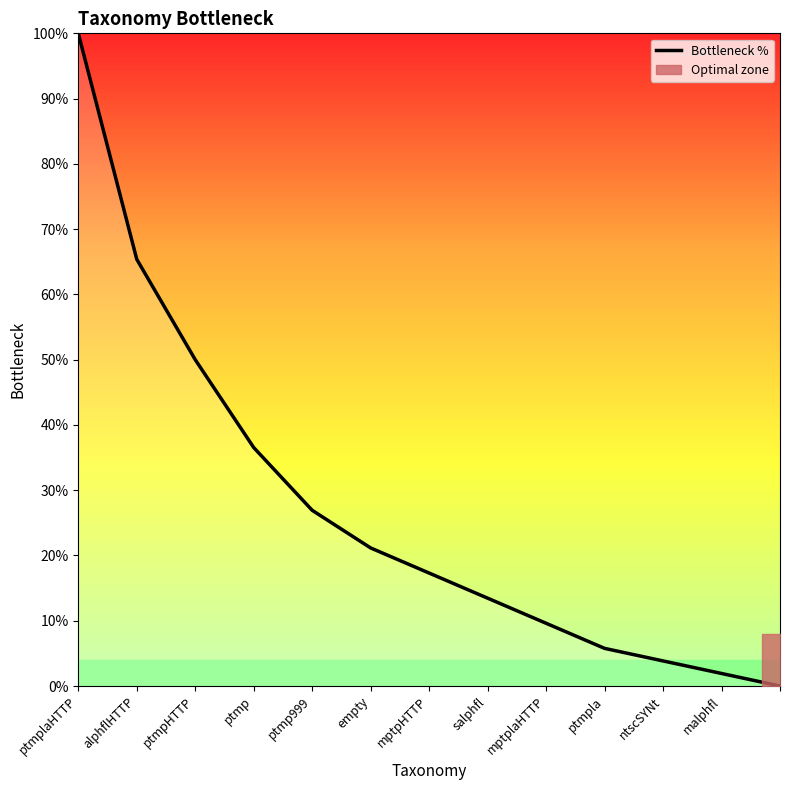

Where does the data first go above 17?

ptmplaHTTP